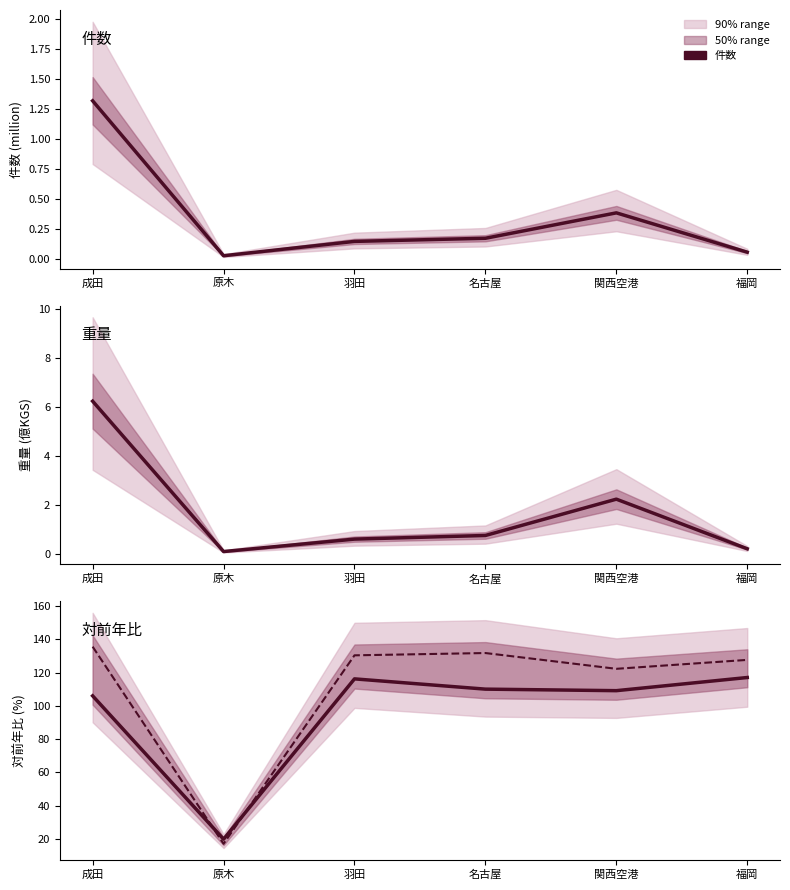

Is the value of 対前年比_重量(%) at 関西空港 greater than the value of 重量 (億KGS) at 成田?

Yes